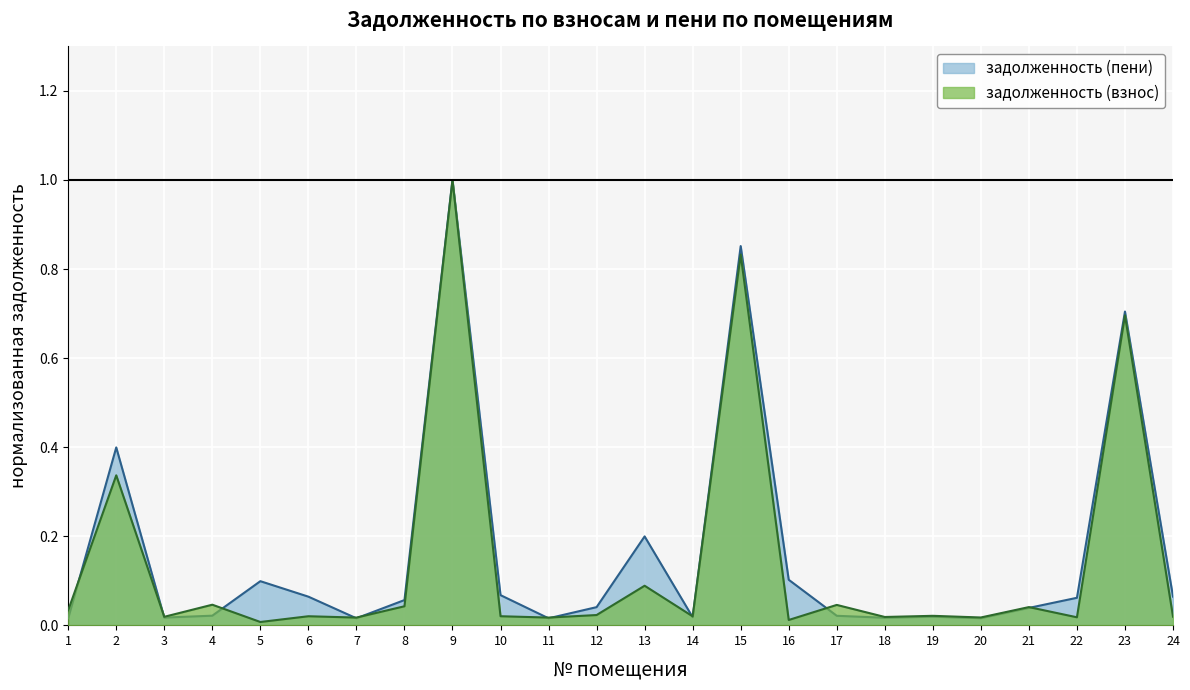

Is it true that задолженность (пени) equals 0.0 at 1?

True